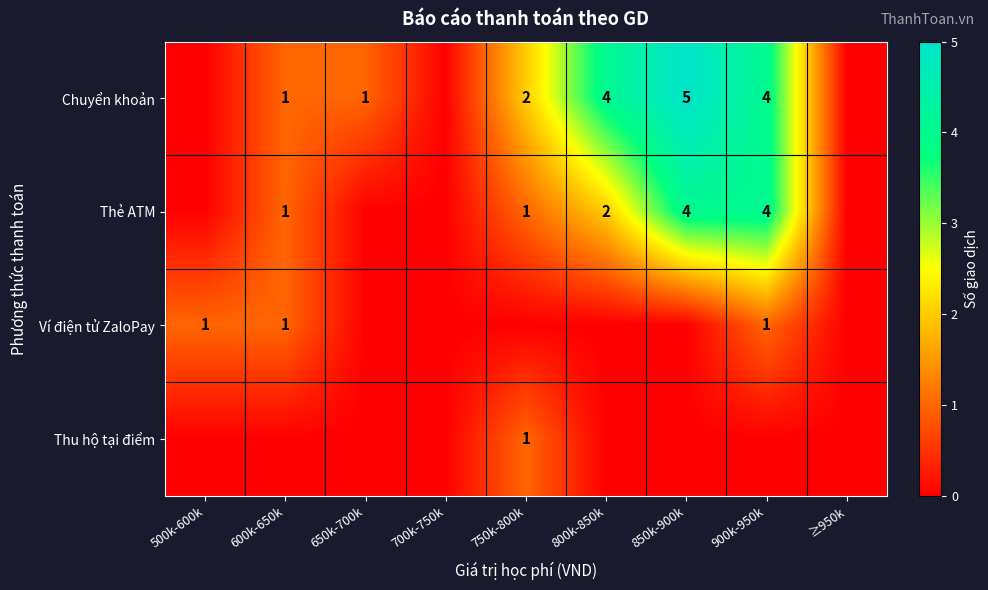

Is it true that Chuyển khoản equals 7 at 800k-850k?

False